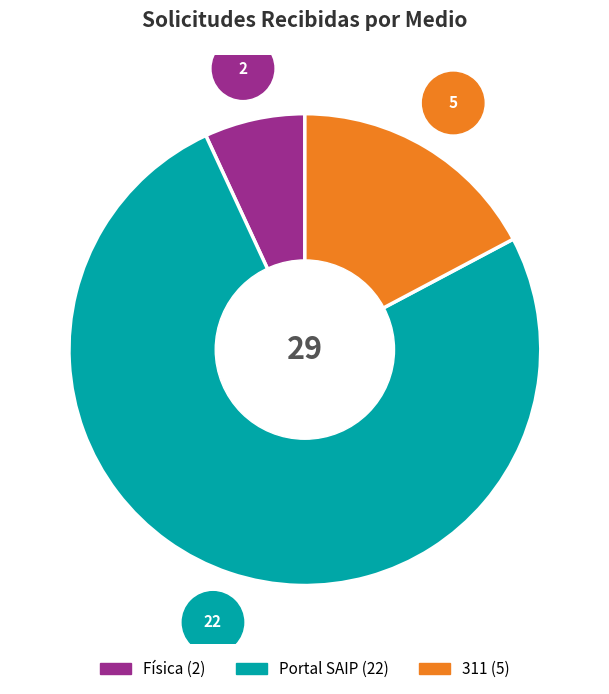

Is there any slice that represents more than half of the pie?

Yes